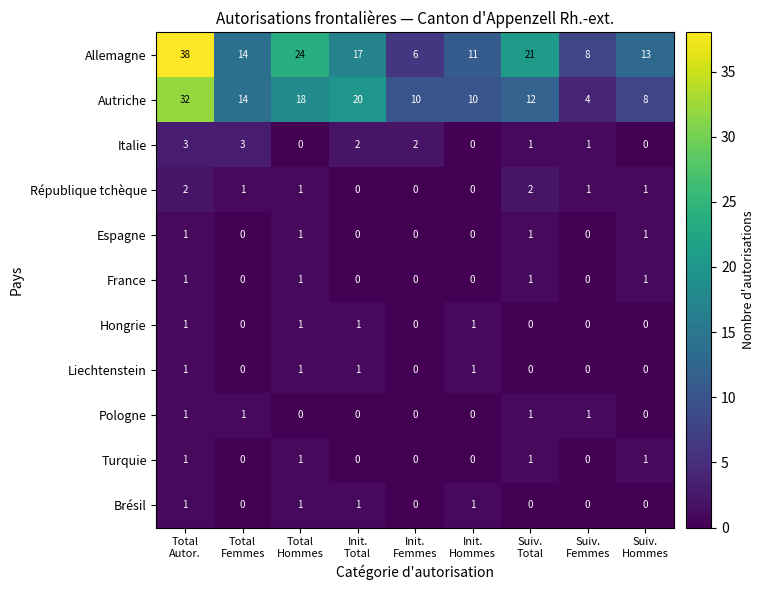

At how many categories does at least one series exceed 12?

6